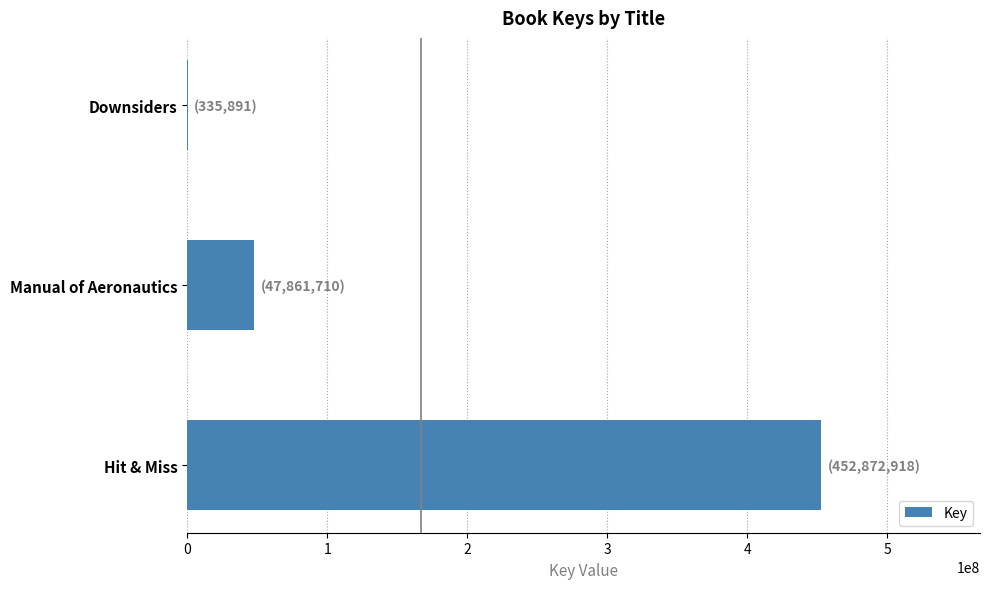

What is the greatest value displayed?

452872918